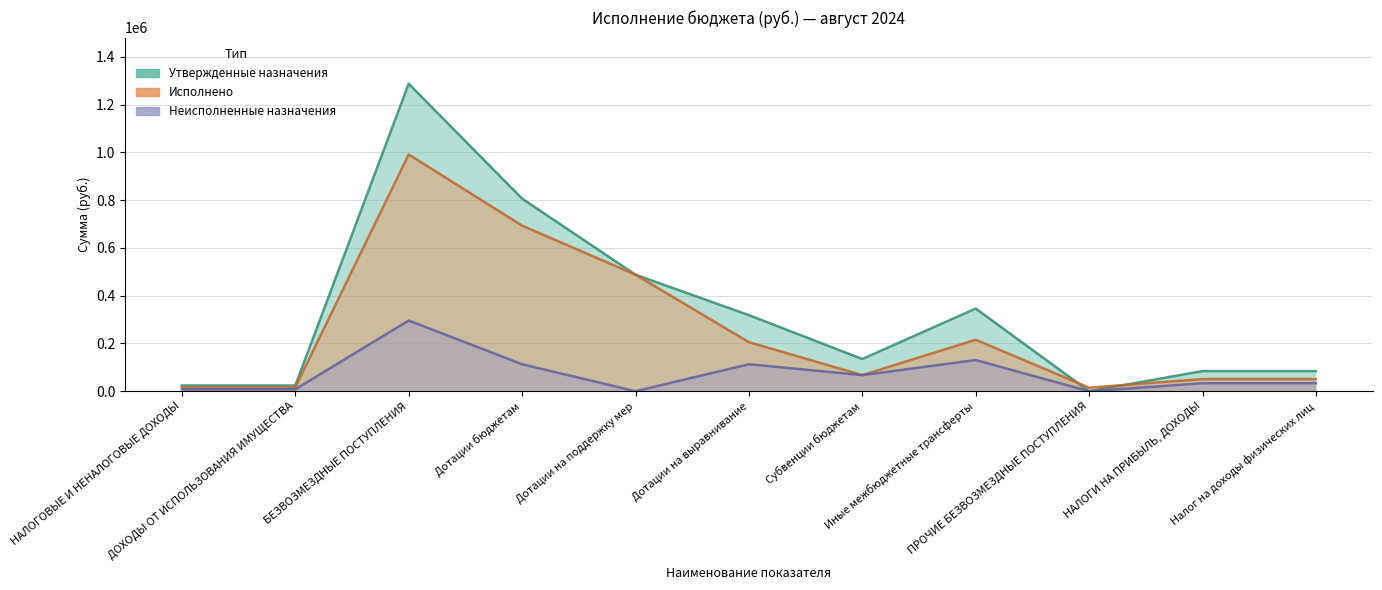

At which label does Утвержденные назначения first exceed 134910?

БЕЗВОЗМЕЗДНЫЕ ПОСТУПЛЕНИЯ